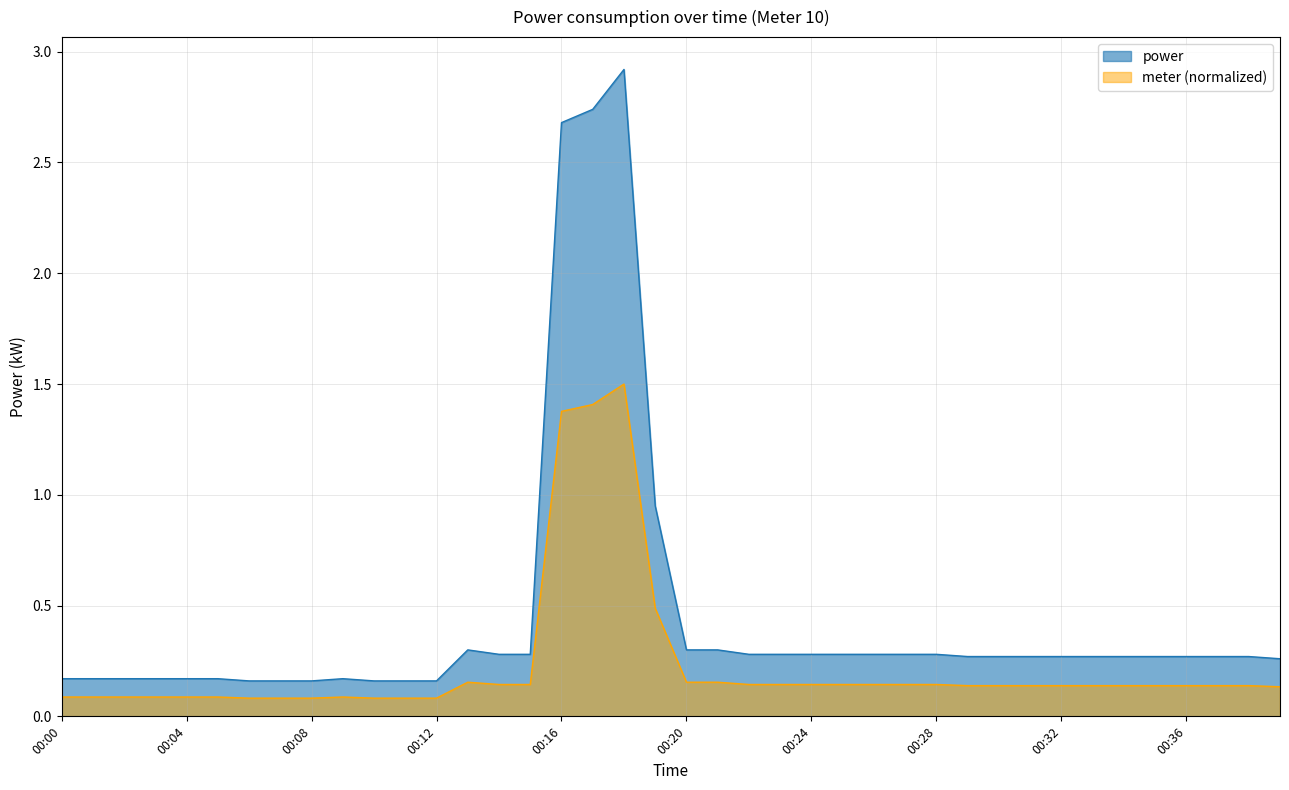

True or false: there are more than 1 points higher than both neighbors.

True